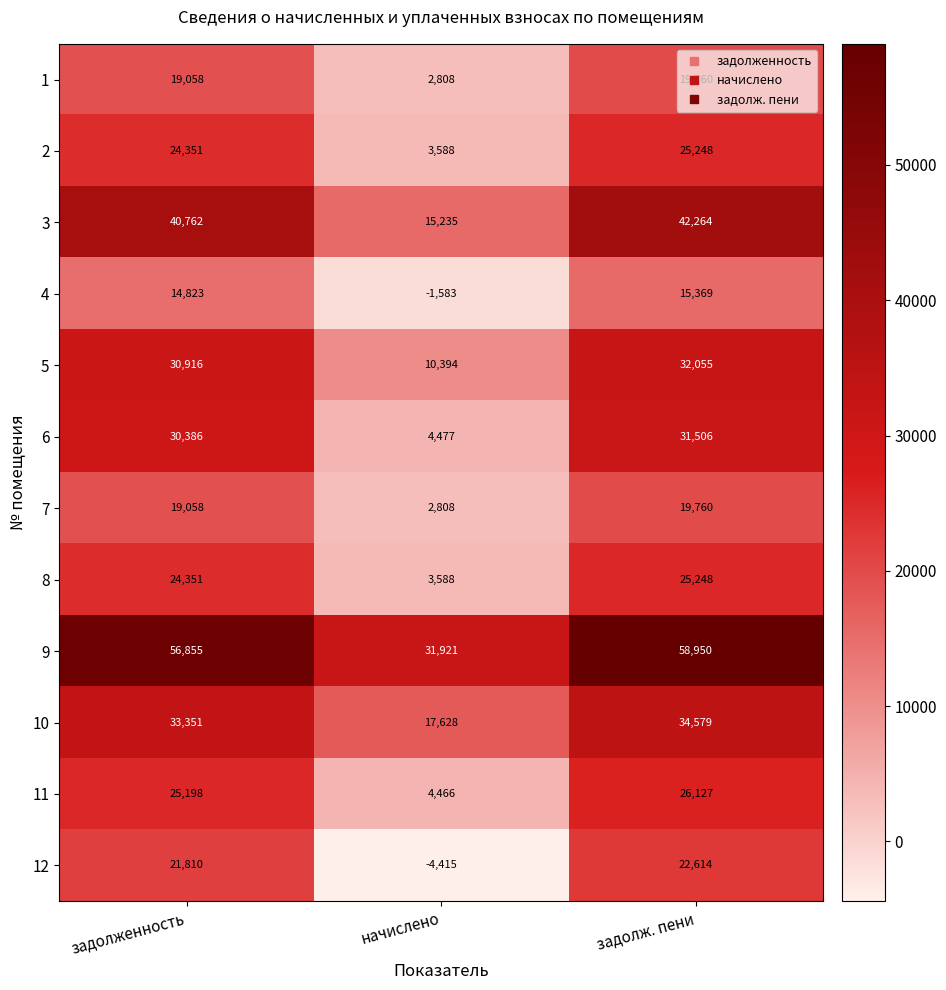

Rank the categories by 12 value from highest to lowest.

задолж. пени, задолженность, начислено